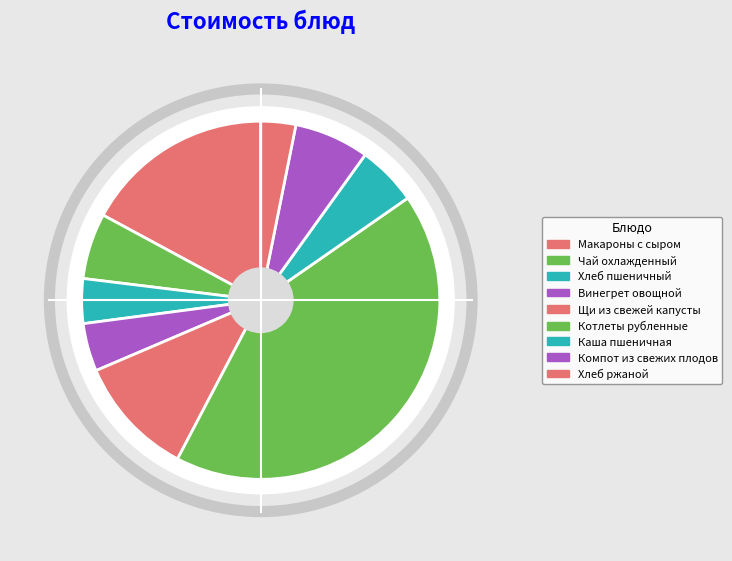

What percentage do Компот из свежих плодов and Хлеб ржаной together represent?

9.9%